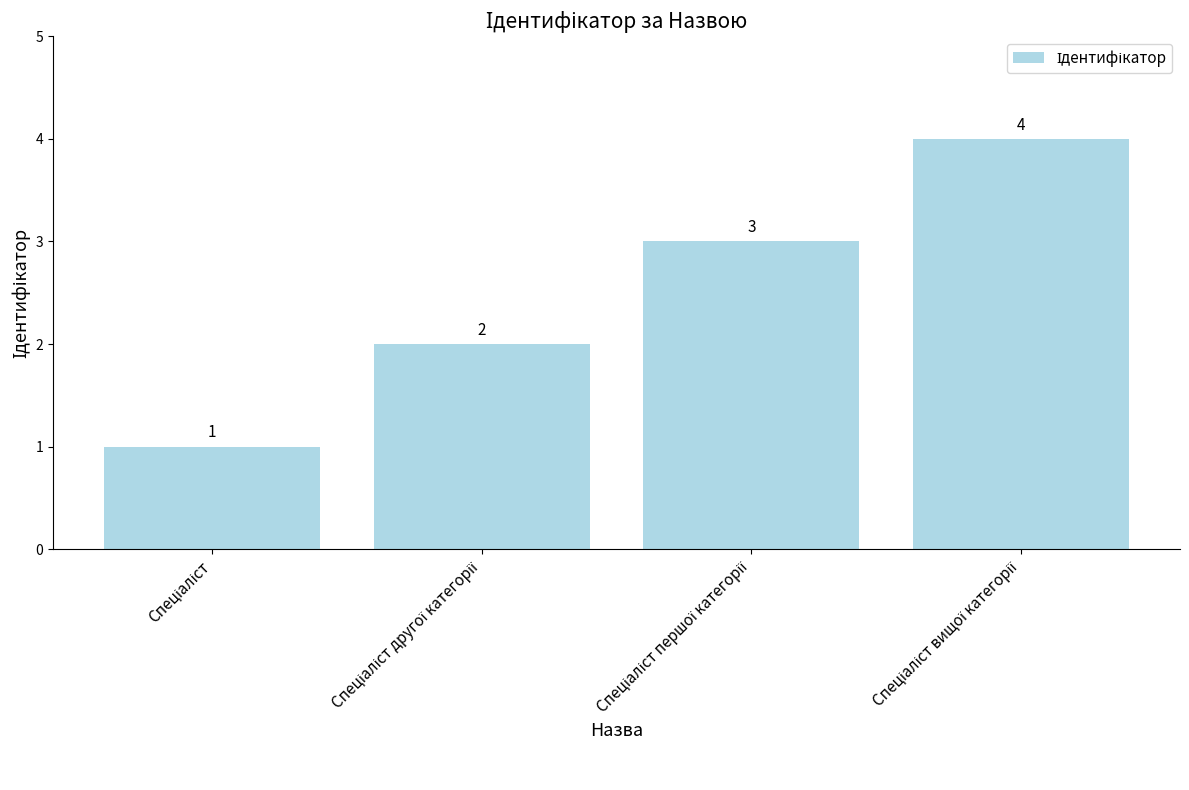

What is the minimum value shown in the chart?

1